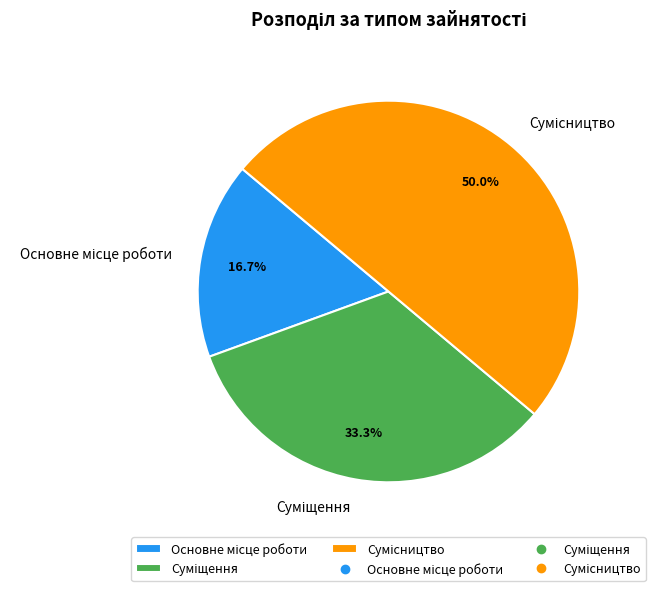

Which category has the smallest portion of the pie?

Основне місце роботи